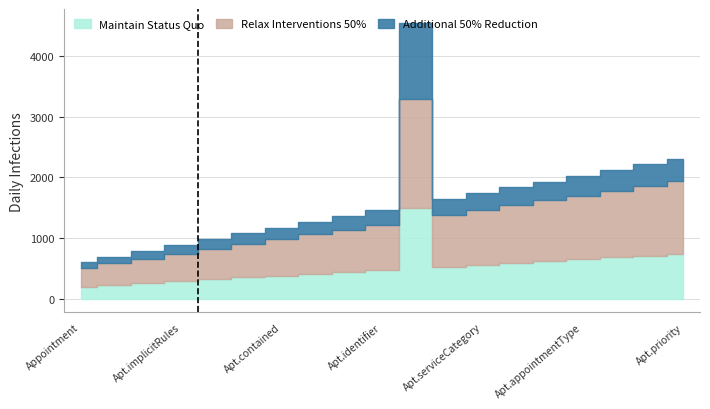

True or false: Relax Interventions 50% and Additional 50% Reduction intersect in this chart.

False